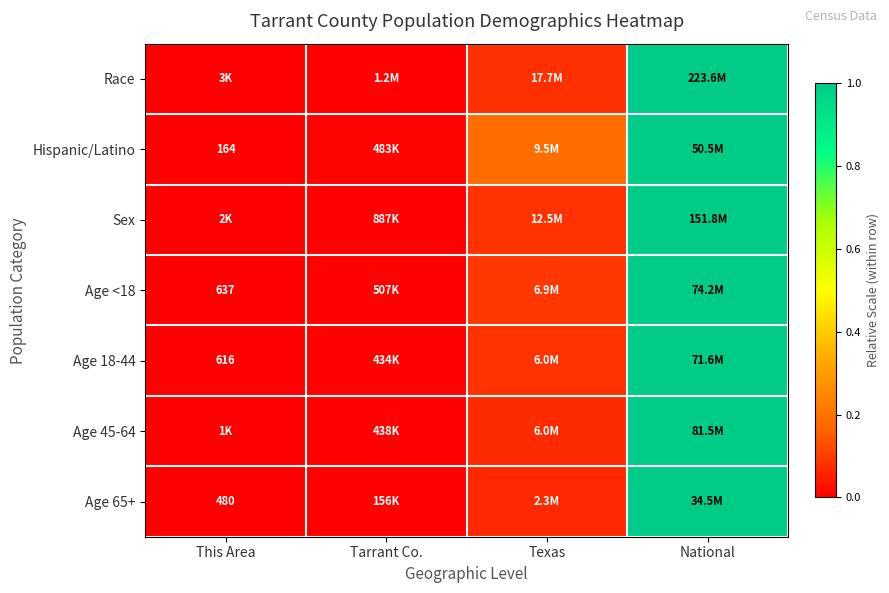

Which series has the largest range (max minus min)?

Race